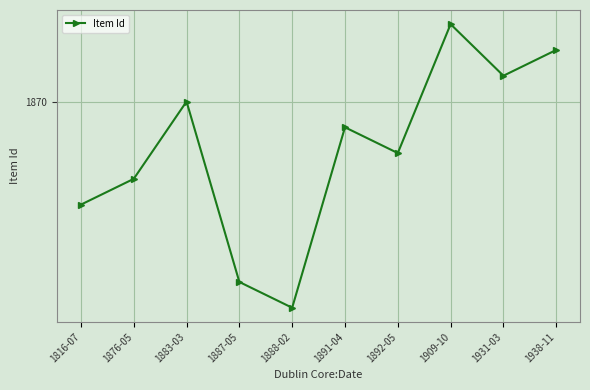

Where does the data first go above 1869?

1883-03